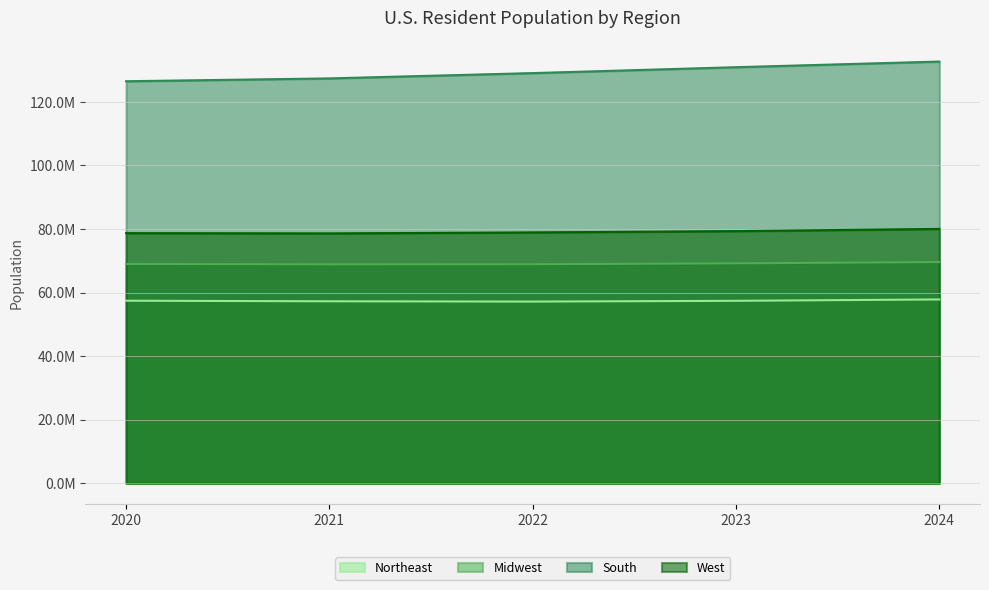

What is the difference between the South values at 2023 and 2022?

1855509